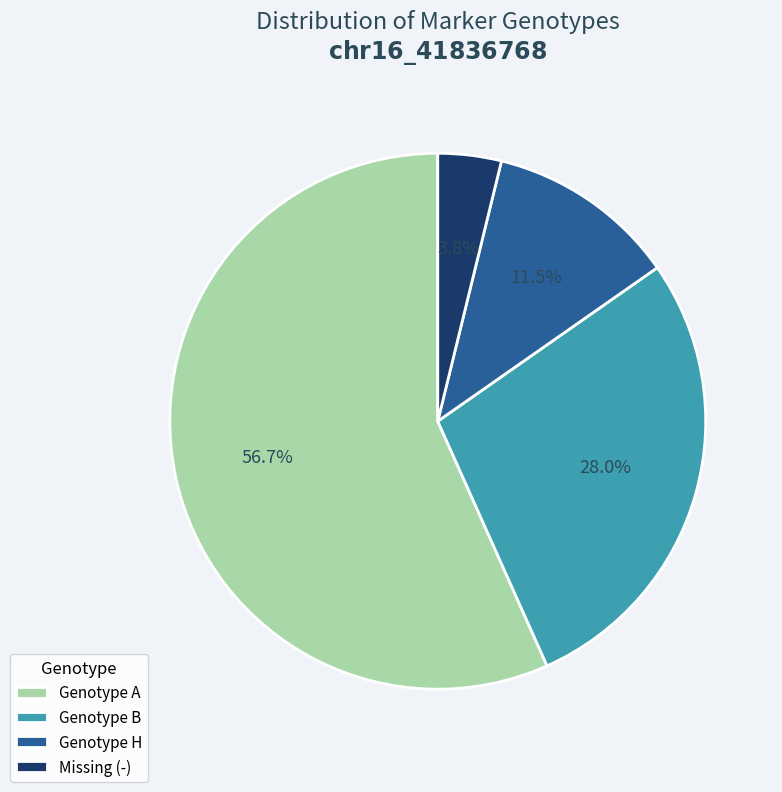

What portion of the pie excludes Missing (-)?

96.2%